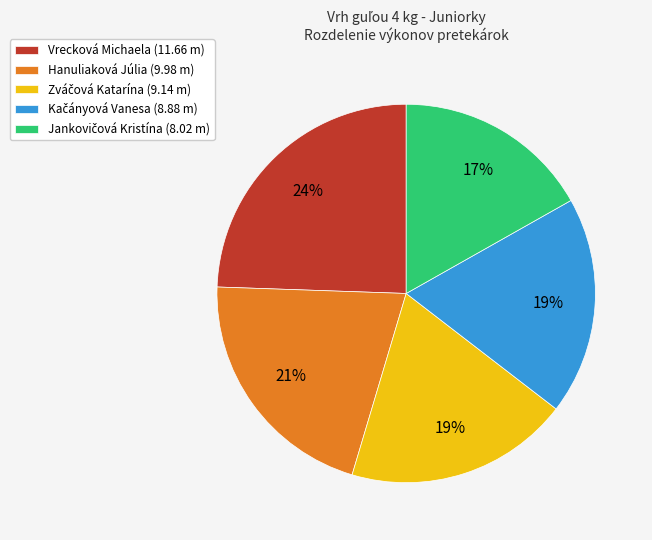

Is there a majority slice in this chart?

No